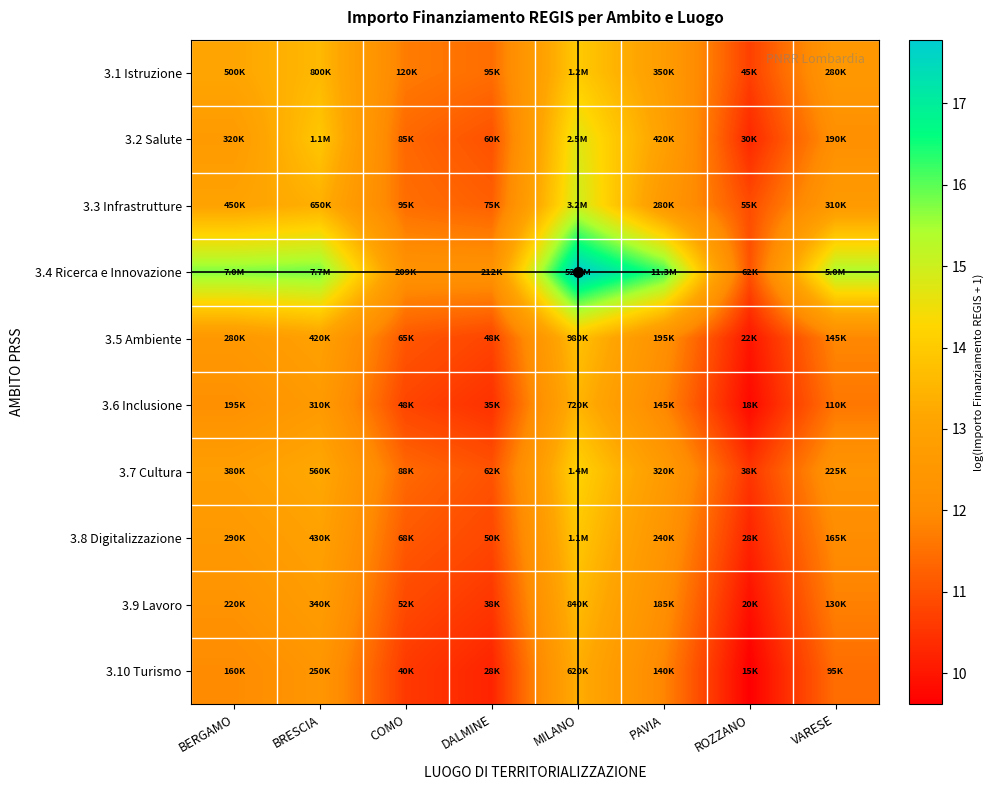

Reading left to right, what are all the values shown in this chart?

3.1 Istruzione: BERGAMO=13.1	BRESCIA=13.6	COMO=11.7	DALMINE=11.5	MILANO=14.0	PAVIA=12.8	ROZZANO=10.7	VARESE=12.5
3.2 Salute: BERGAMO=12.7	BRESCIA=13.9	COMO=11.4	DALMINE=11.0	MILANO=14.7	PAVIA=12.9	ROZZANO=10.3	VARESE=12.2
3.3 Infrastrutture: BERGAMO=13.0	BRESCIA=13.4	COMO=11.5	DALMINE=11.2	MILANO=15.0	PAVIA=12.5	ROZZANO=10.9	VARESE=12.6
3.4 Ricerca e Innovazione: BERGAMO=15.8	BRESCIA=15.9	COMO=12.2	DALMINE=12.3	MILANO=17.8	PAVIA=16.2	ROZZANO=11.0	VARESE=15.4
3.5 Ambiente: BERGAMO=12.5	BRESCIA=12.9	COMO=11.1	DALMINE=10.8	MILANO=13.8	PAVIA=12.2	ROZZANO=10.0	VARESE=11.9
3.6 Inclusione: BERGAMO=12.2	BRESCIA=12.6	COMO=10.8	DALMINE=10.5	MILANO=13.5	PAVIA=11.9	ROZZANO=9.8	VARESE=11.6
3.7 Cultura: BERGAMO=12.8	BRESCIA=13.2	COMO=11.4	DALMINE=11.0	MILANO=14.2	PAVIA=12.7	ROZZANO=10.5	VARESE=12.3
3.8 Digitalizzazione: BERGAMO=12.6	BRESCIA=13.0	COMO=11.1	DALMINE=10.8	MILANO=13.9	PAVIA=12.4	ROZZANO=10.2	VARESE=12.0
3.9 Lavoro: BERGAMO=12.3	BRESCIA=12.7	COMO=10.9	DALMINE=10.5	MILANO=13.6	PAVIA=12.1	ROZZANO=9.9	VARESE=11.8
3.10 Turismo: BERGAMO=12.0	BRESCIA=12.4	COMO=10.6	DALMINE=10.2	MILANO=13.3	PAVIA=11.8	ROZZANO=9.6	VARESE=11.5